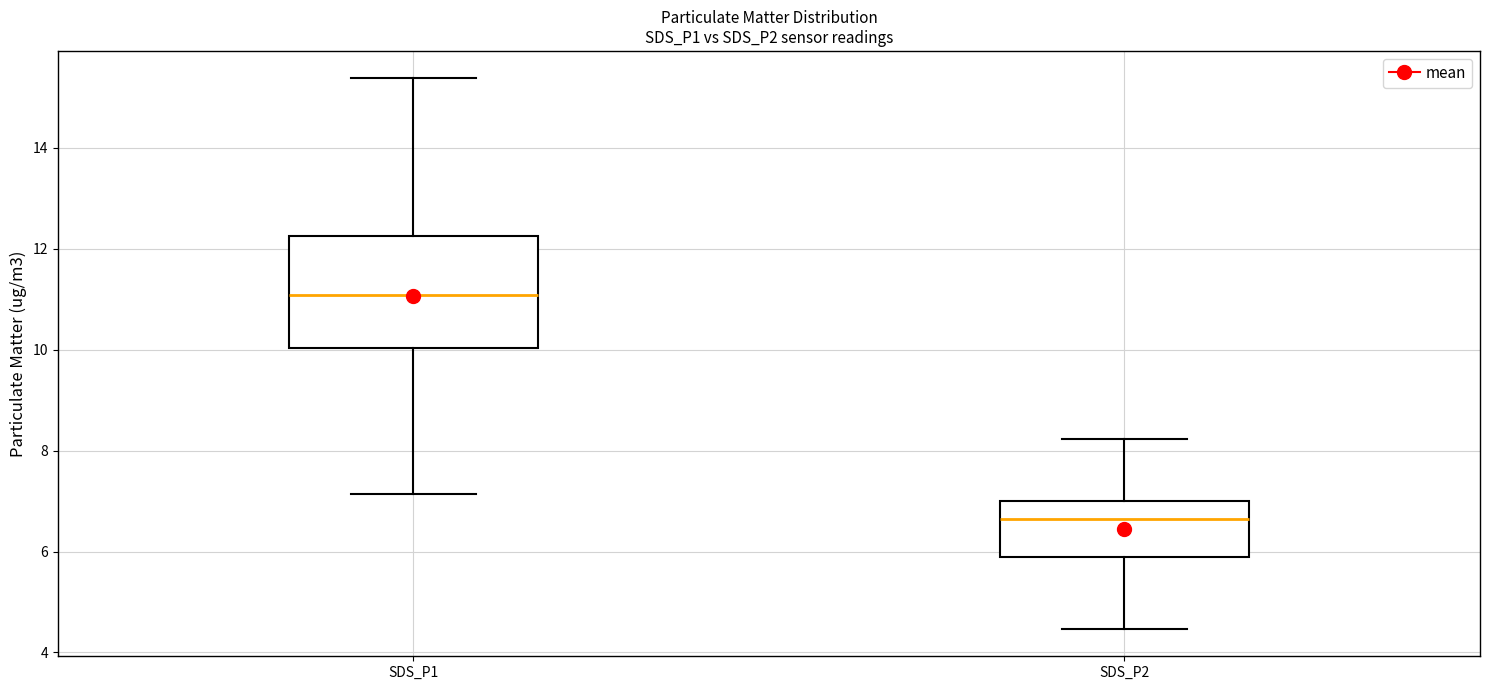

Reading left to right, transcribe this box plot: for each box, give where its median line is, the range the box spans, and where its two whiskers end, as read against the y-axis. The values are not printed on the chart, so give them approximately, as read against the axis.

SDS_P1: median 11.0, box 10.0 to 12.2, whiskers 7.2 to 15.4
SDS_P2: median 6.6, box 5.8 to 7.0, whiskers 4.4 to 8.2